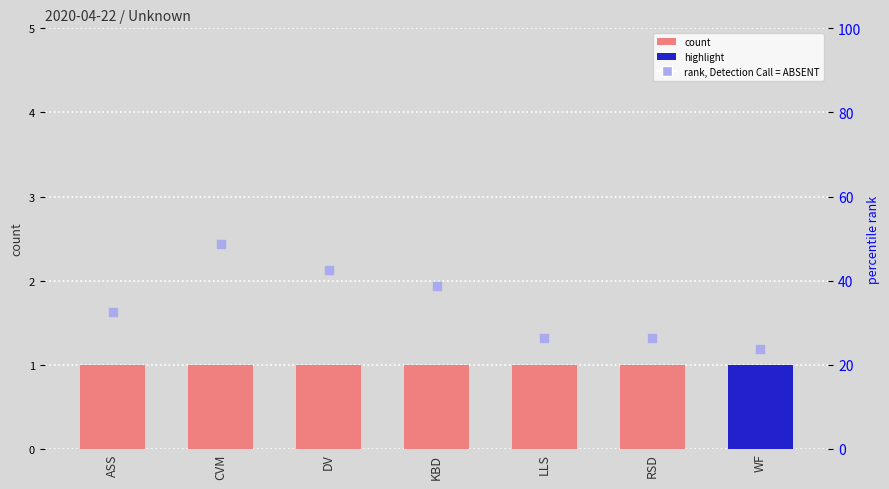

Is the value of col_3 at DV greater than the value of rank at DV?

No